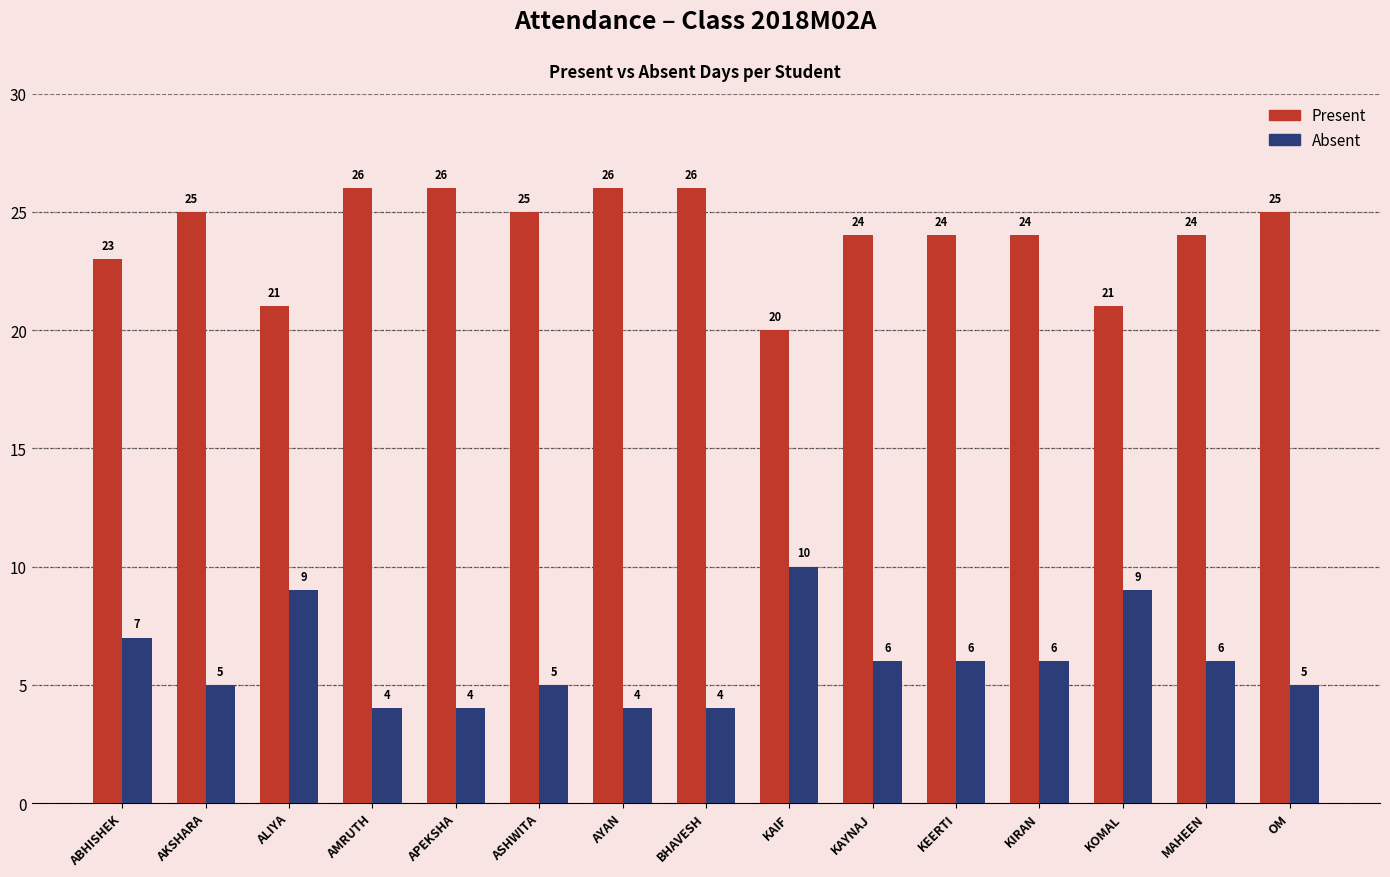

At how many categories does at least one series exceed 19?

15